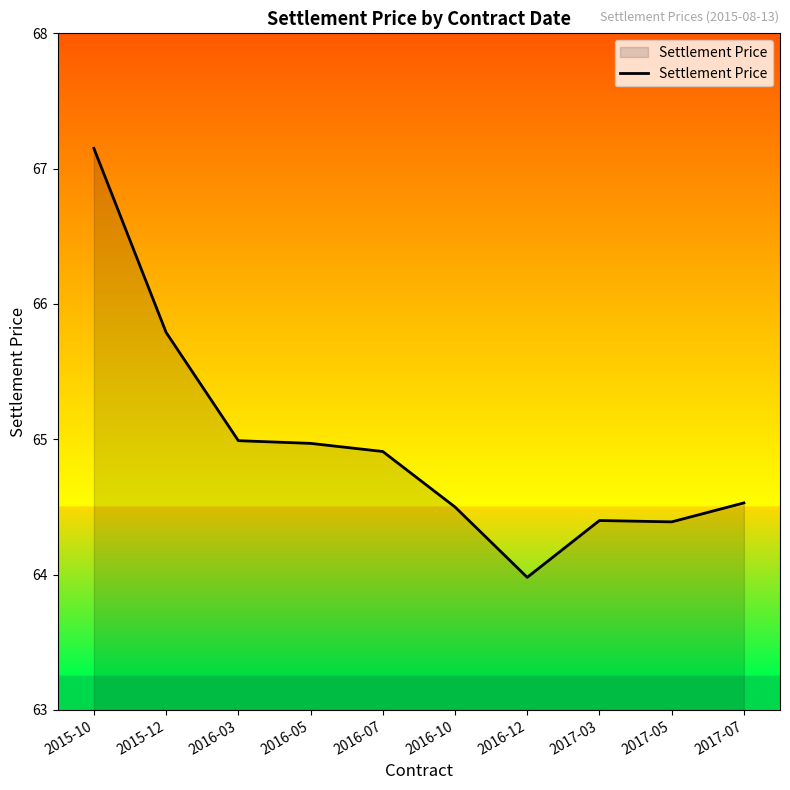

What is the smallest value displayed?

64.0